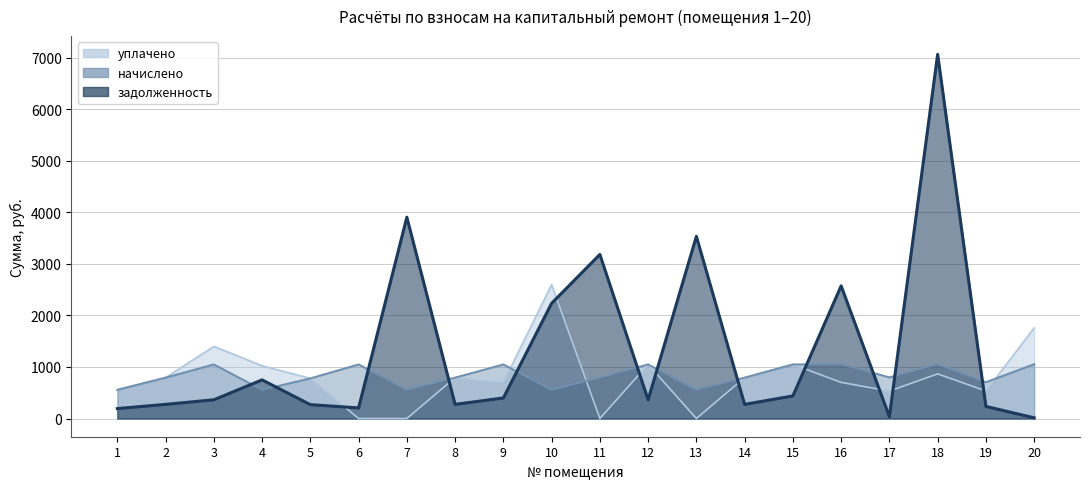

Between 17 and 20, which series saw the biggest shift?

уплачено